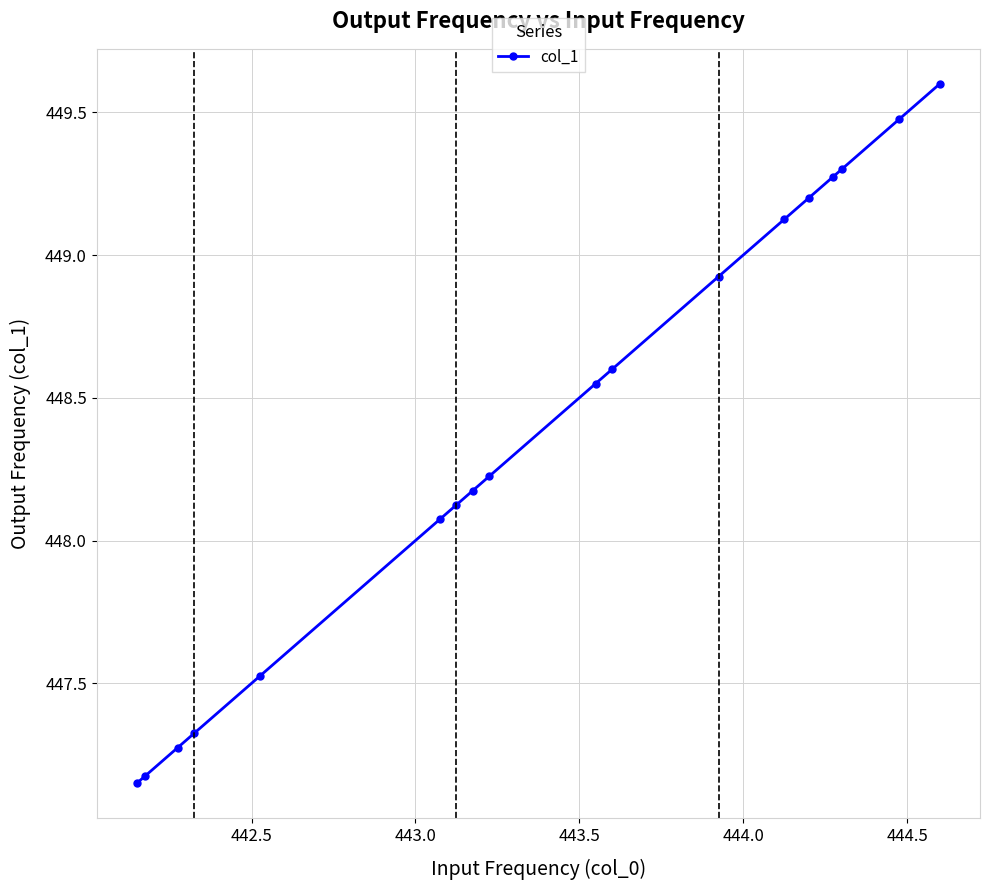

True or false: there are more than 1 points higher than both neighbors.

False